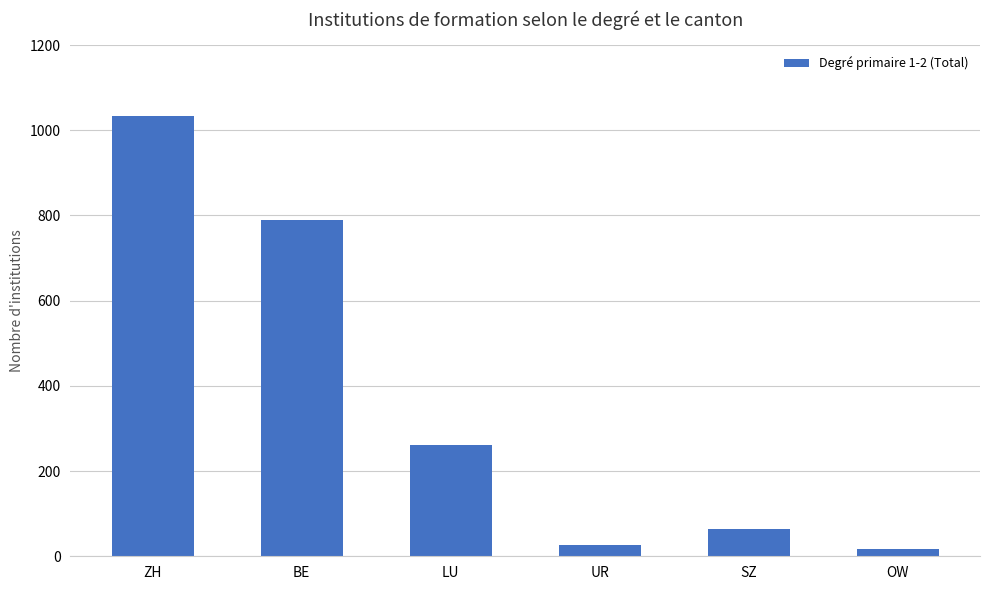

The chart shows a value of 504 at ZH. True or false?

False